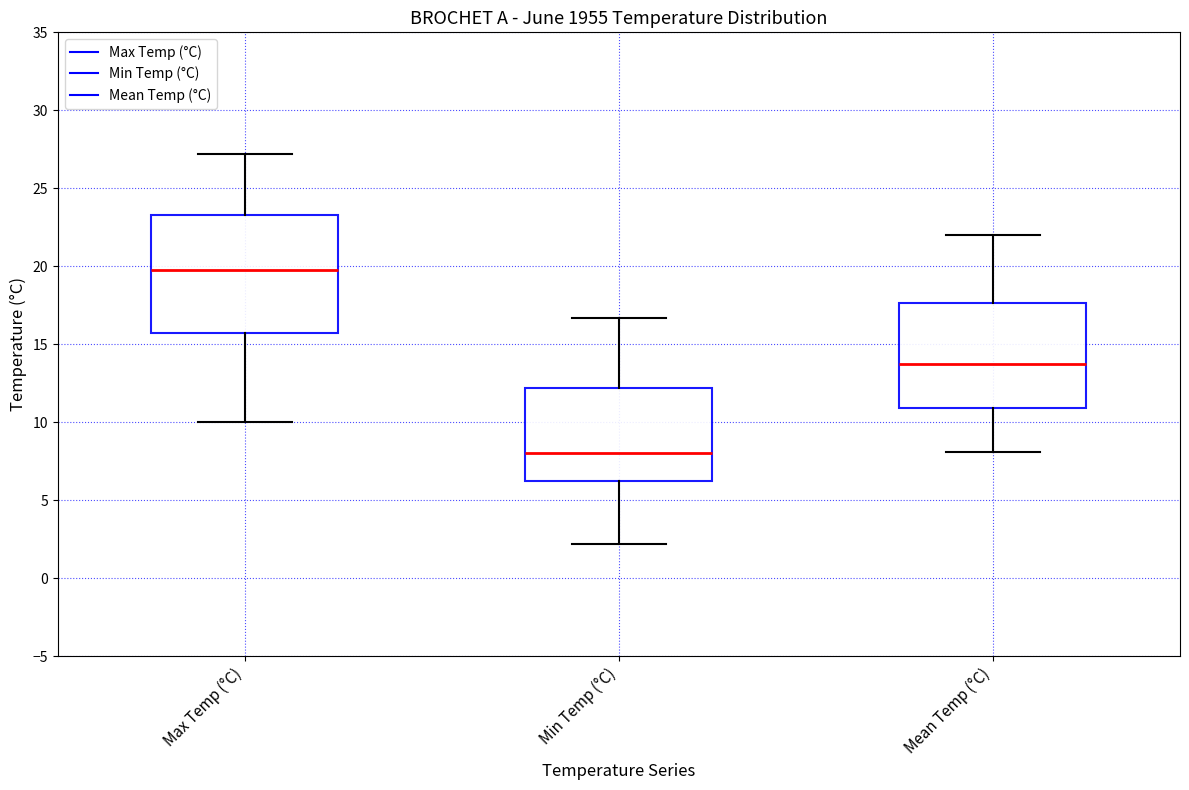

Which box is the tallest, from its lower edge to its upper edge?

Max Temp (°C)